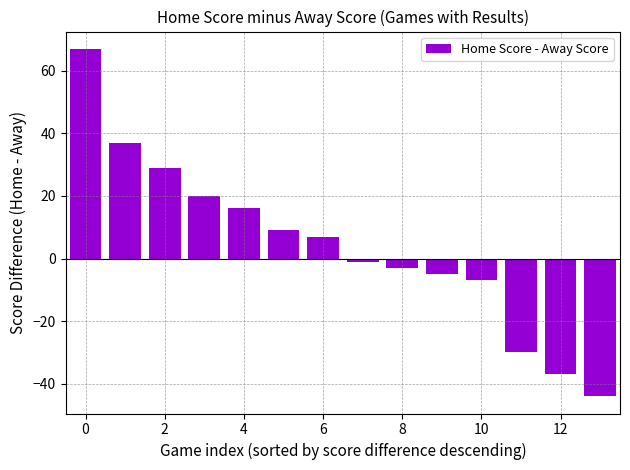

What is the value of the 10th bar from the left?

-5